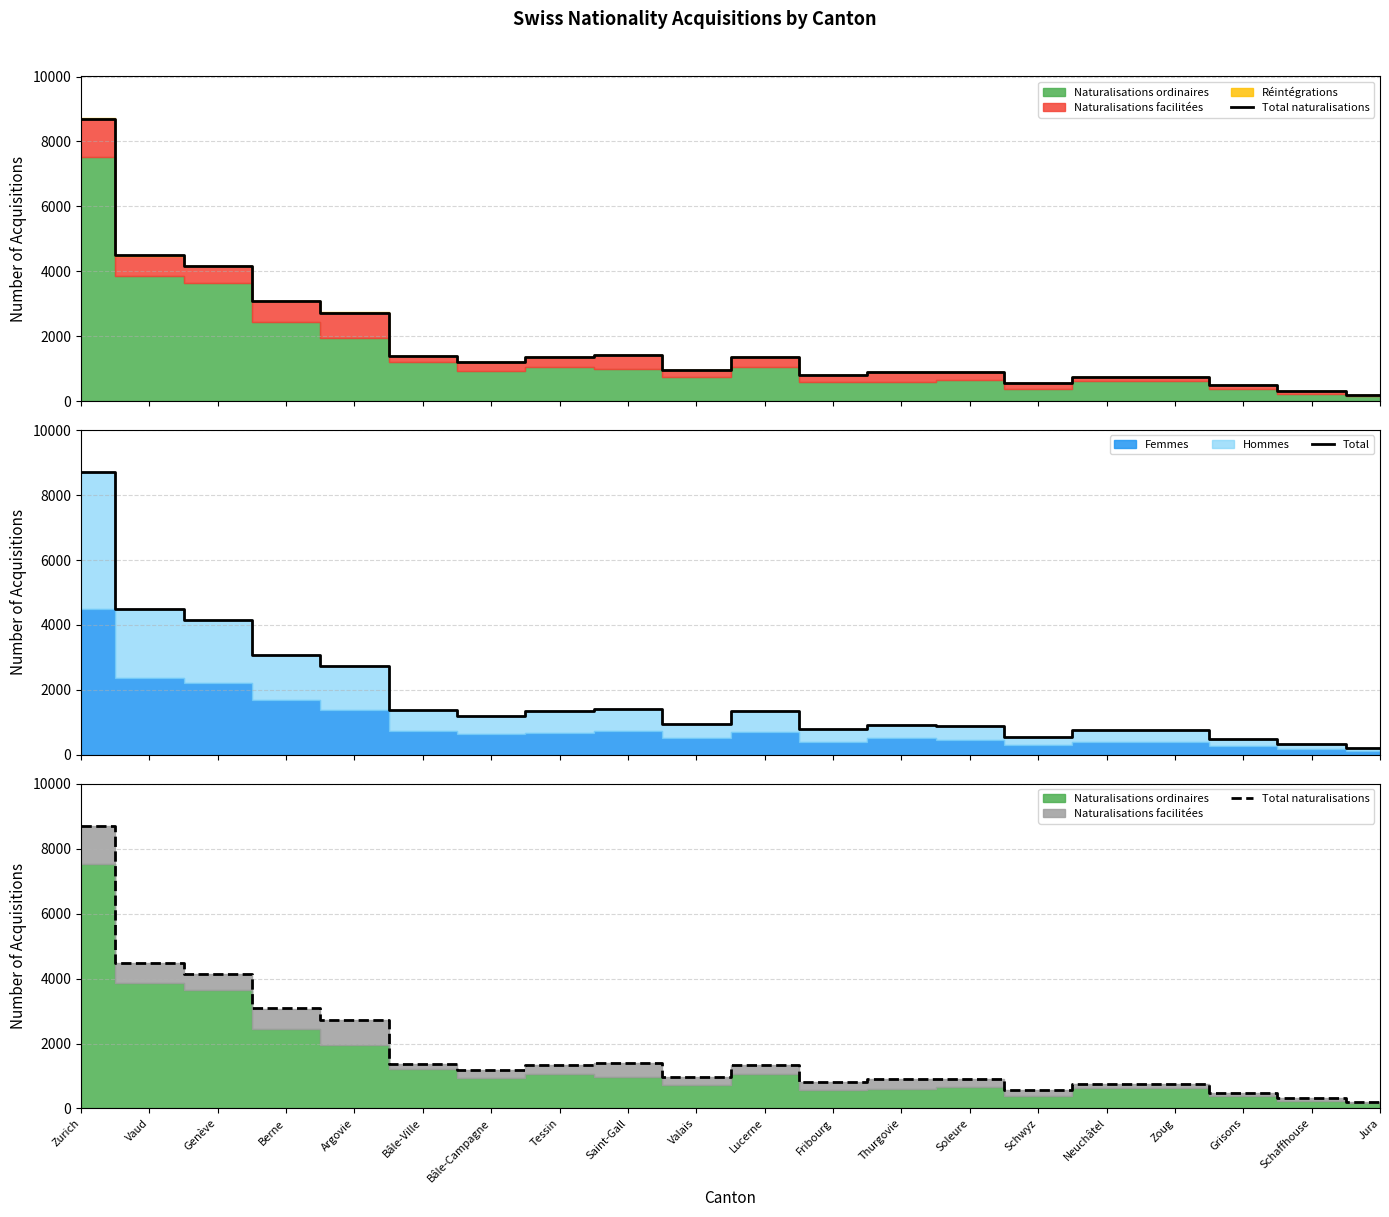

True or false: Total and Total naturalisations cross at least once.

False